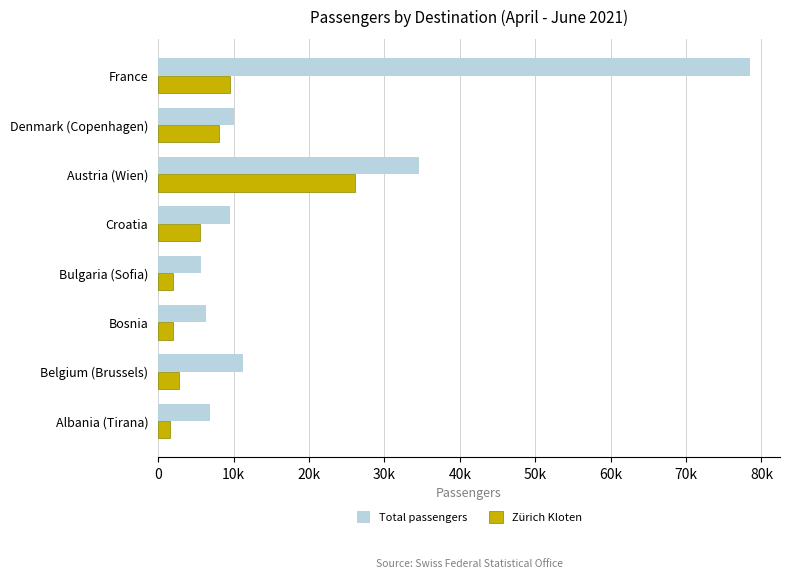

What are all the series names shown in the legend?

Total passengers, Zürich Kloten